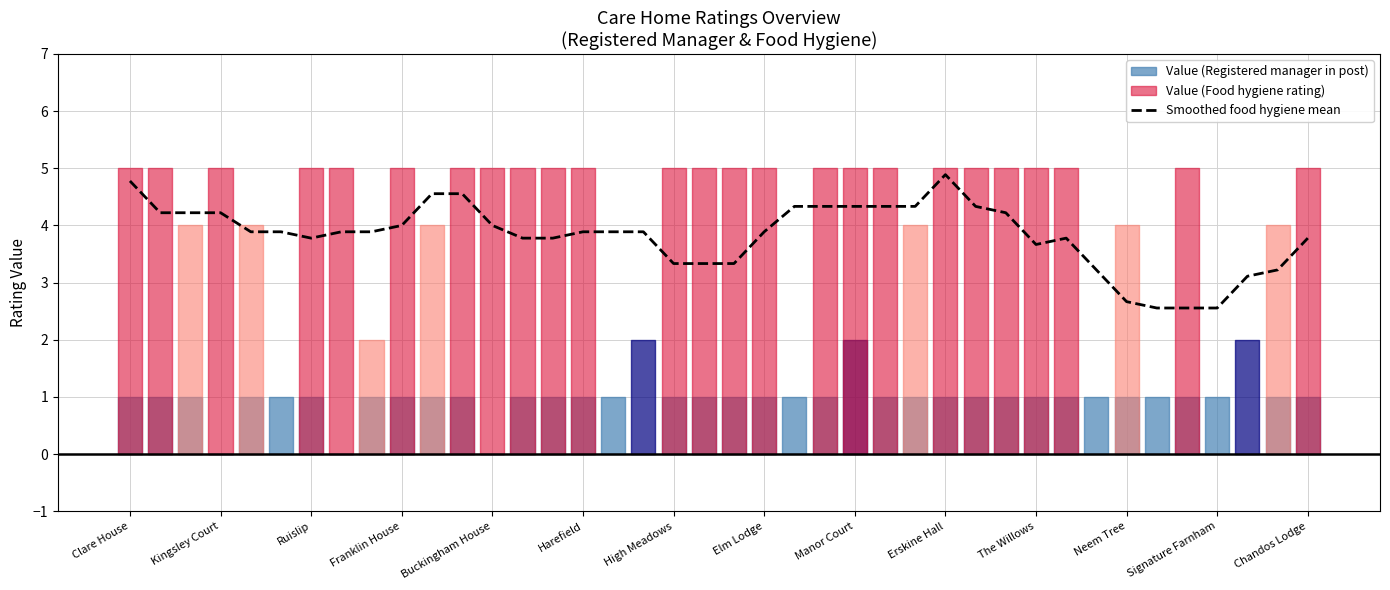

Is it true that the value at Clare House is 7.7?

False